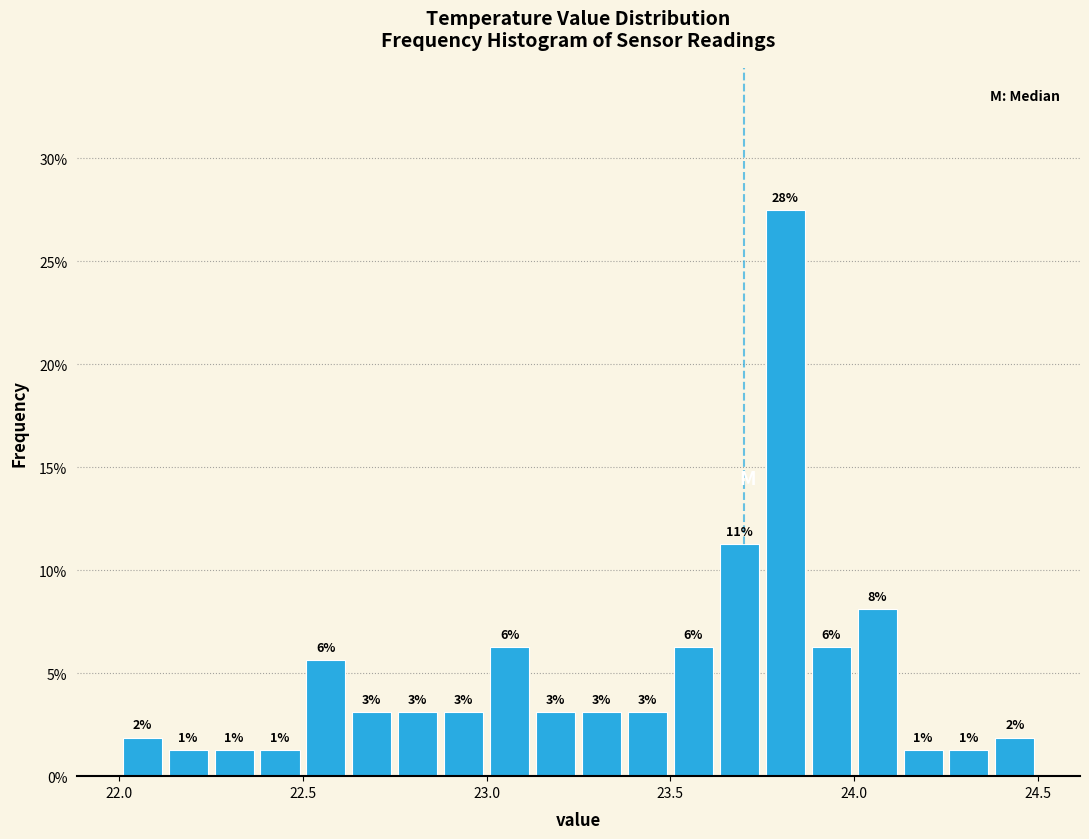

Read against the x-axis, roughly where is the centre of the tallest bar?

23.80